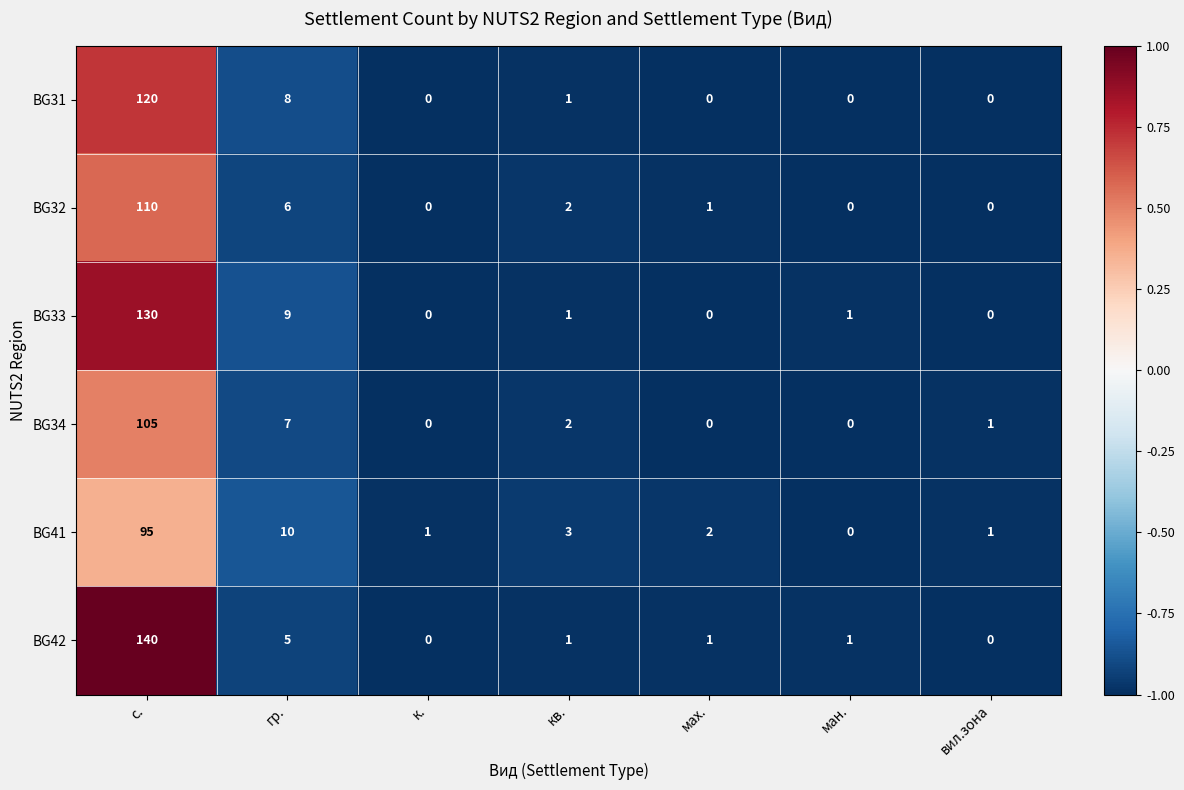

At which category is the sum across all series the highest?

с.